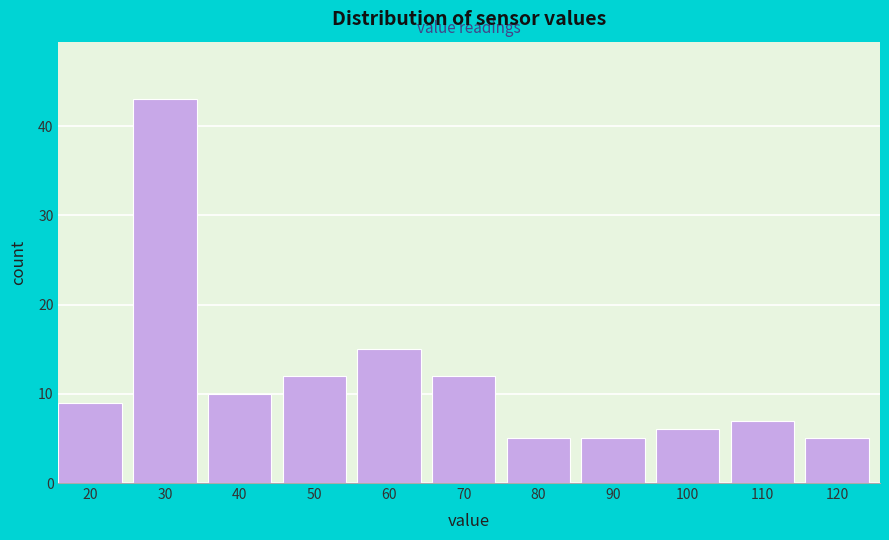

Reading right to left, extract all data points from this chart.

120=5	110=7	100=6	90=5	80=5	70=12	60=15	50=12	40=10	30=43	20=9